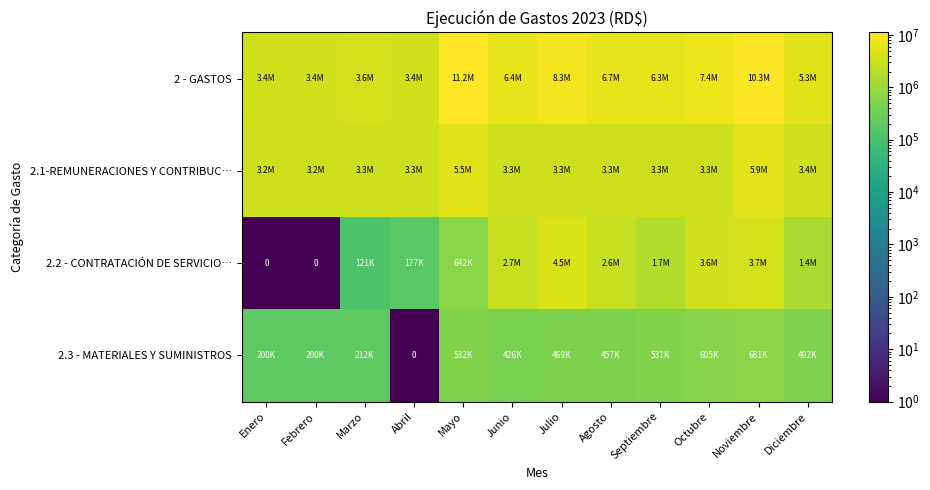

At which category is the sum across all series the highest?

Noviembre